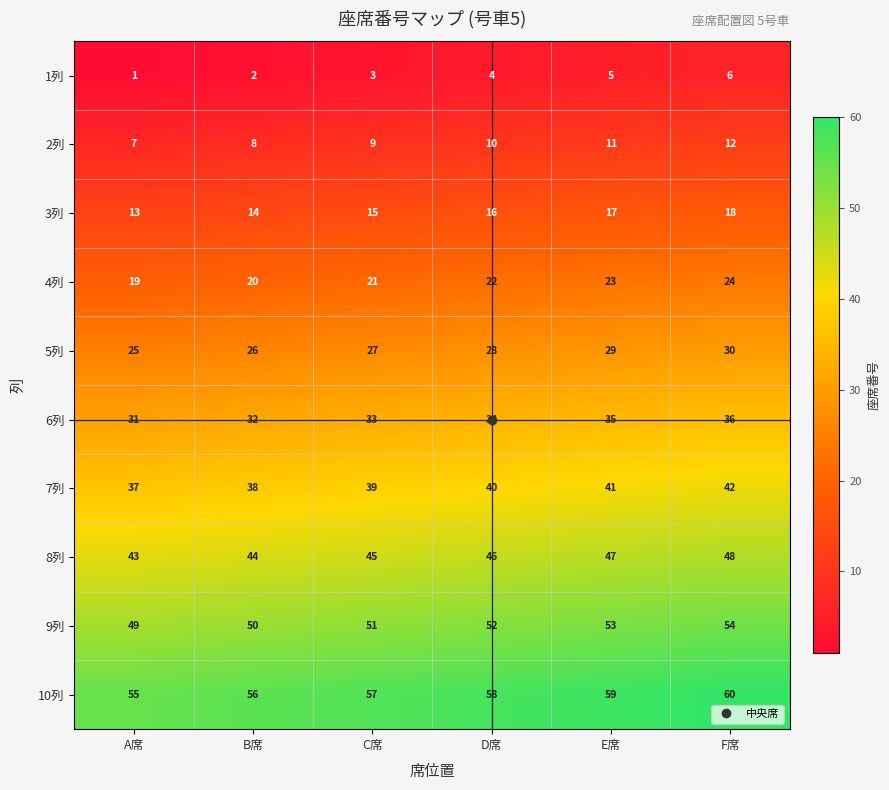

At C席, list the series in order from smallest to largest.

1列, 2列, 3列, 4列, 5列, 6列, 7列, 8列, 9列, 10列